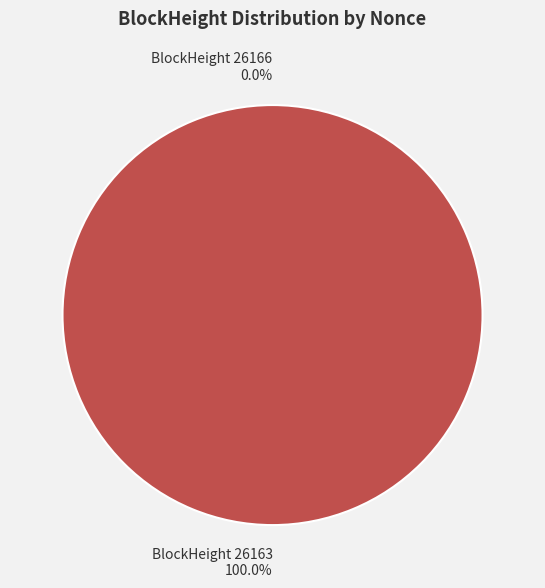

Rank the categories by value from highest to lowest.

26163, 26166